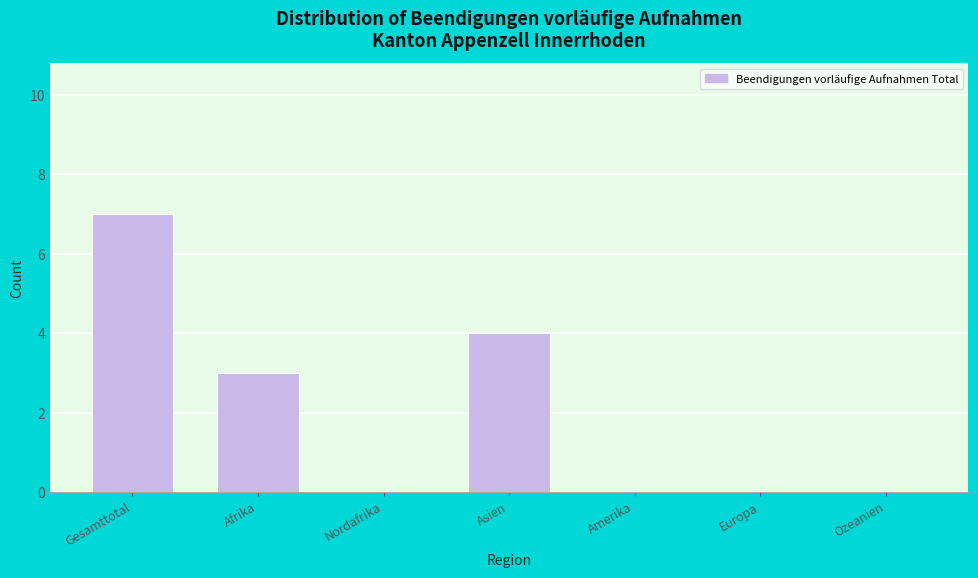

What is the sum of the values at Afrika and Gesamttotal?

10